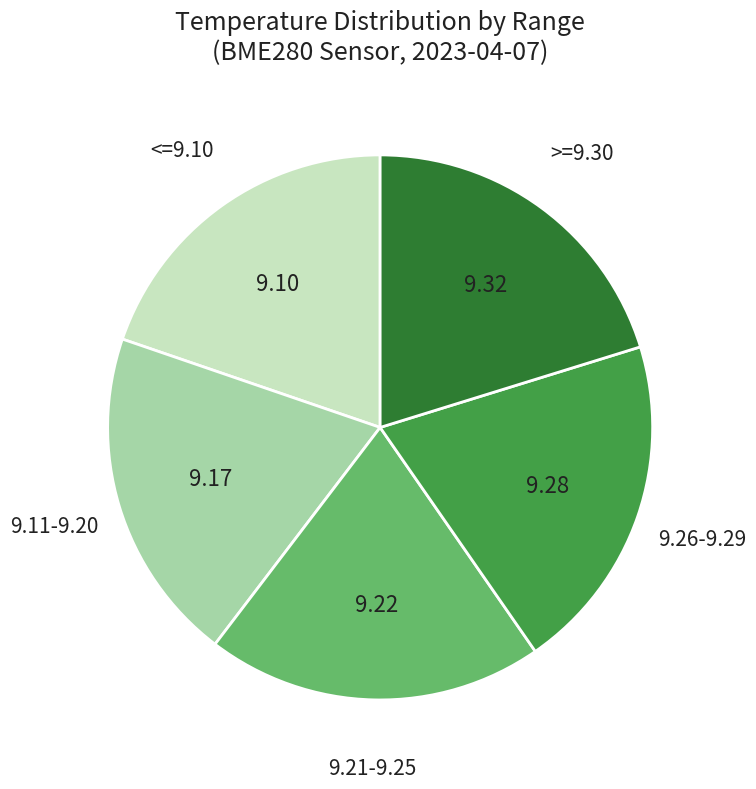

How many segments does this pie chart have?

5